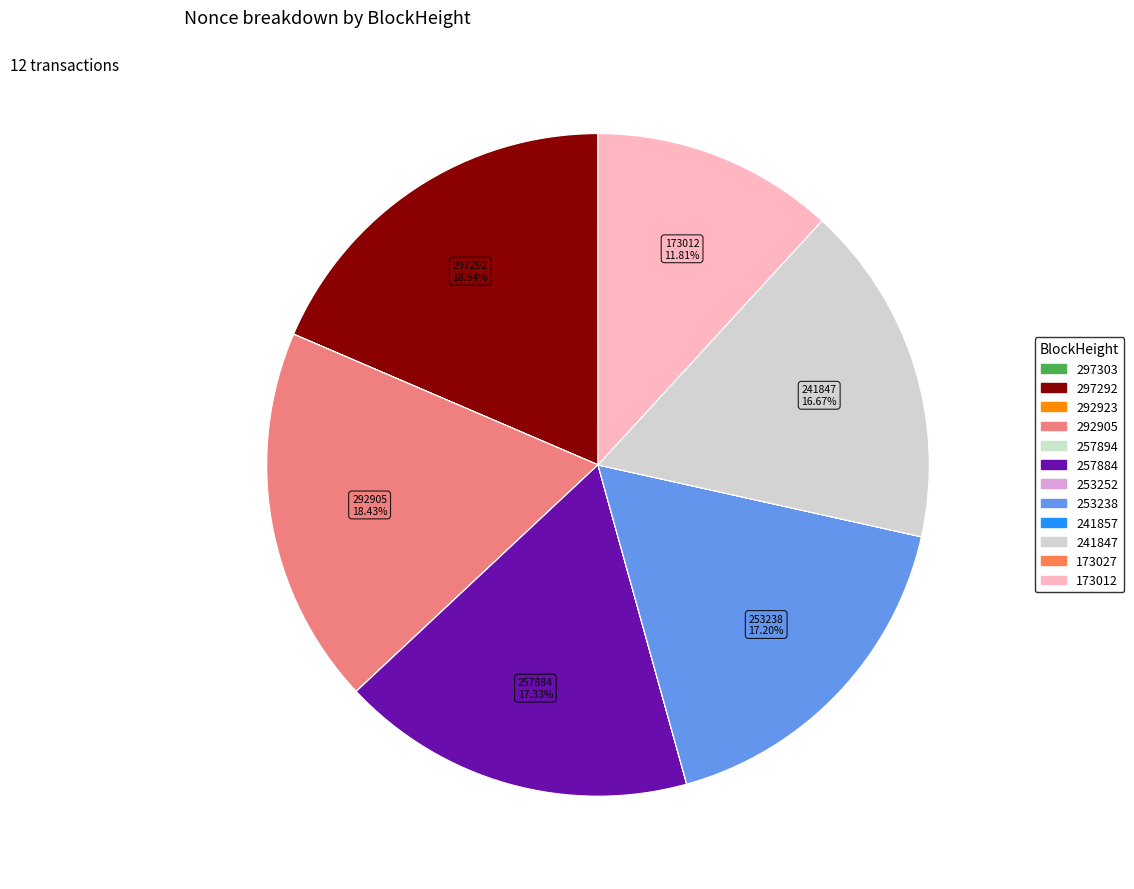

How many segments does this pie chart have?

12